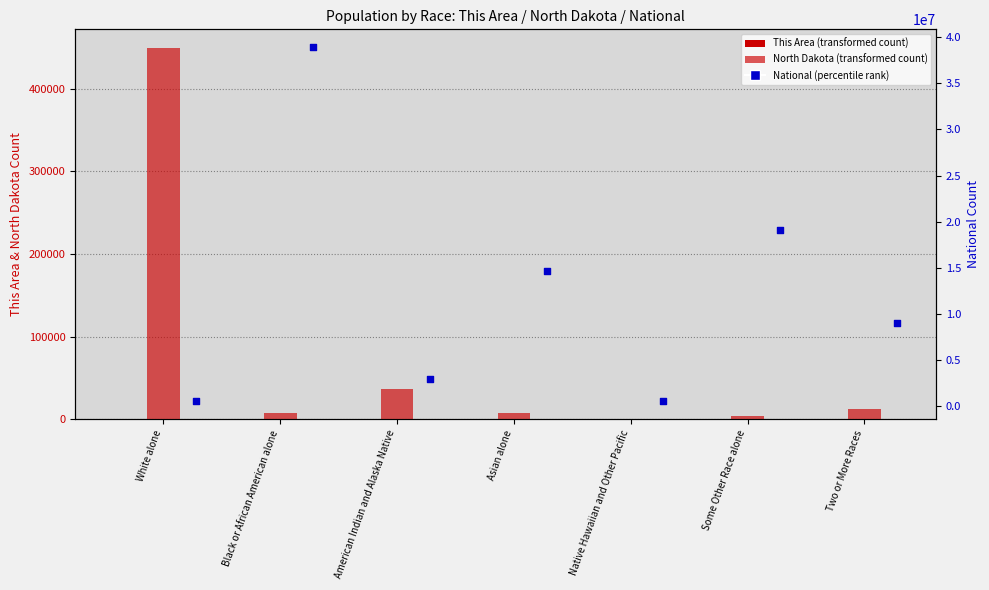

What are all the series names shown in the legend?

This Area, North Dakota, National